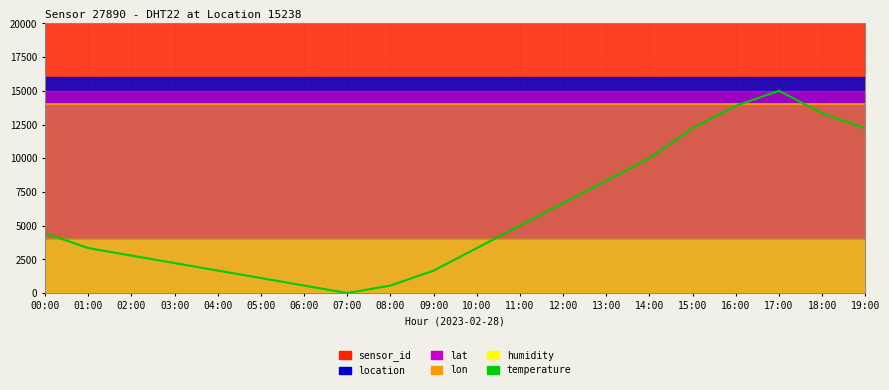

Does the chart have visible grid lines?

Yes